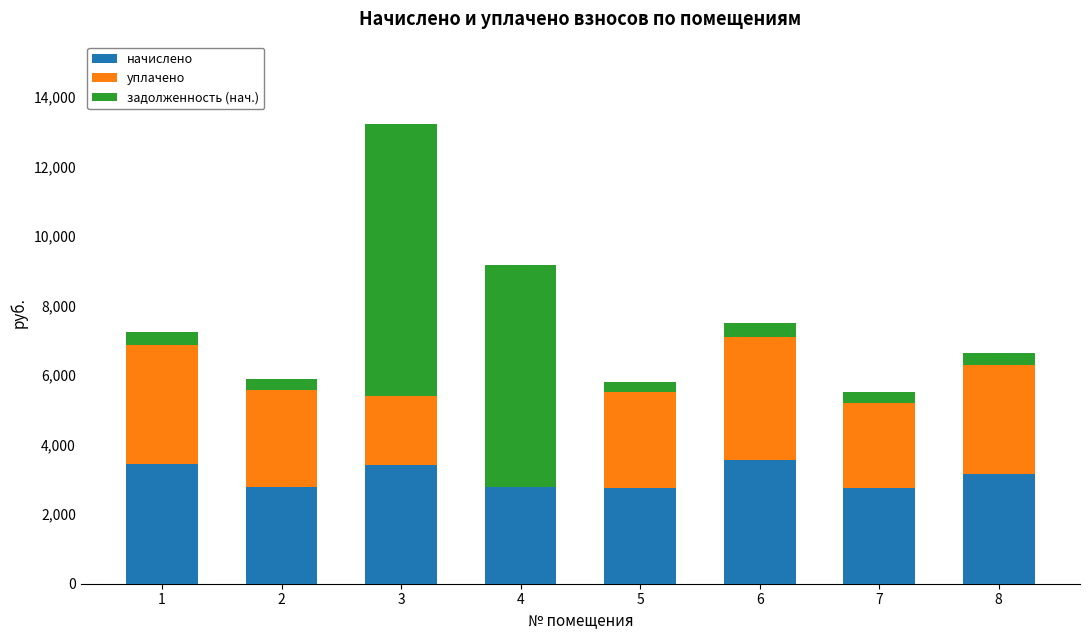

The value of начислено at 7 is 4042.1. True or false?

False